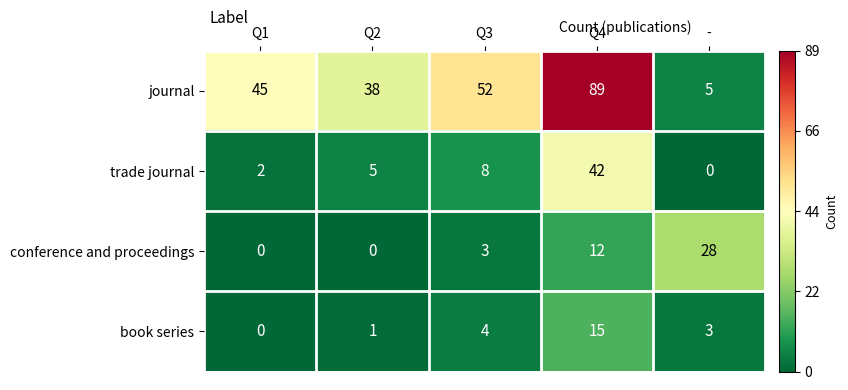

List the series in order of their peak value, highest first.

journal, trade journal, conference and proceedings, book series